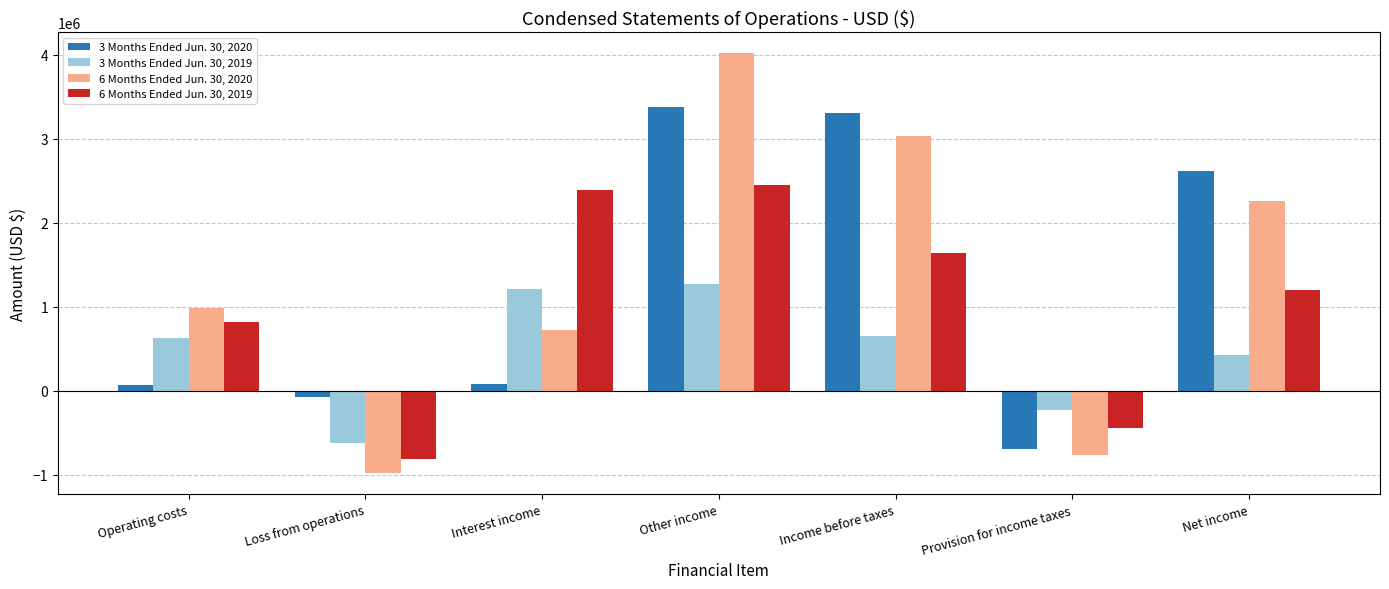

Which label corresponds to the largest value in the chart?

Other income